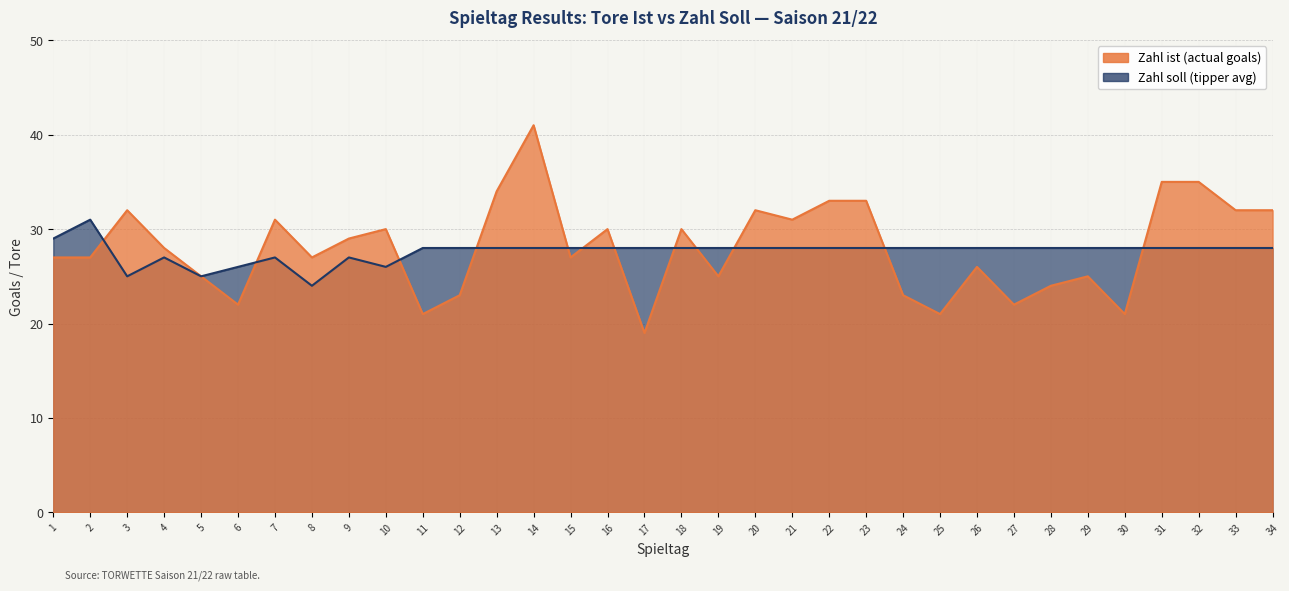

How many intersections are there between Zahl soll (avg) and Zahl ist?

12